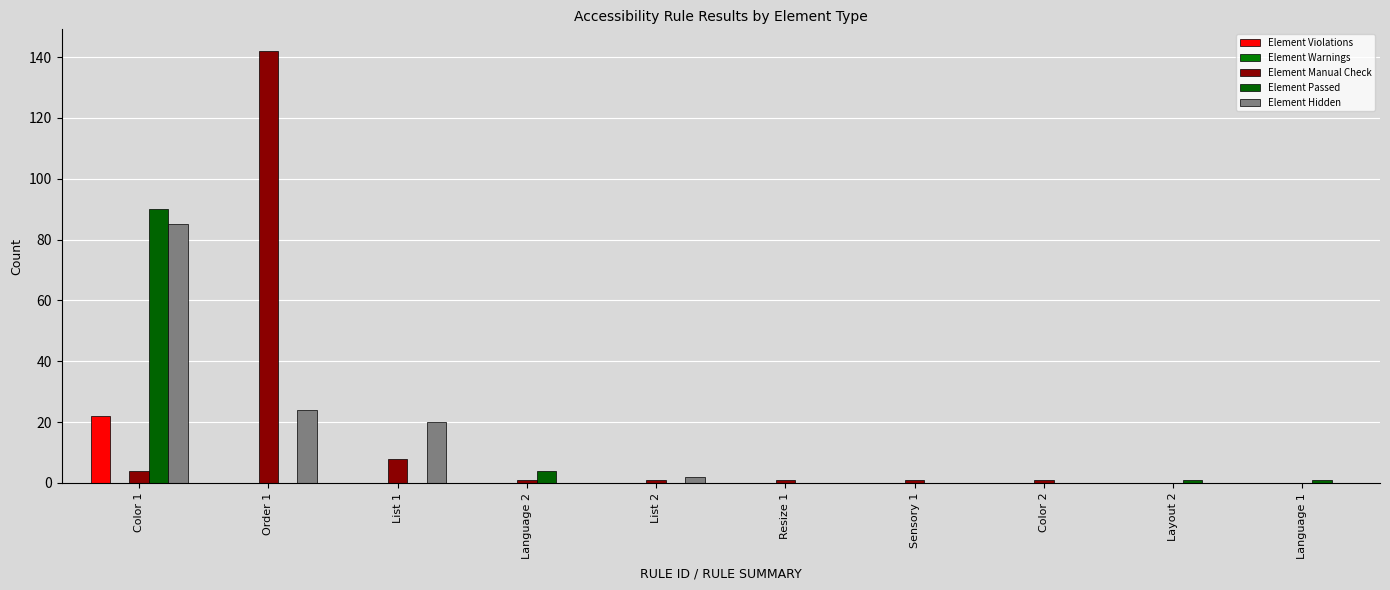

Which series changed the most between Language 2 and Layout 2?

Element Passed